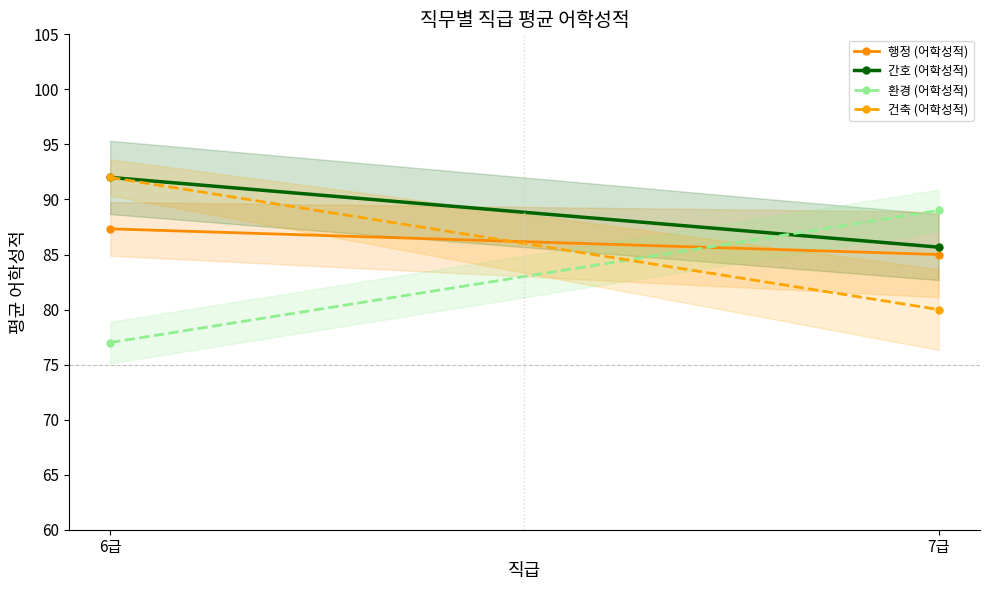

Which series has the largest total across all categories?

간호 (어학성적)